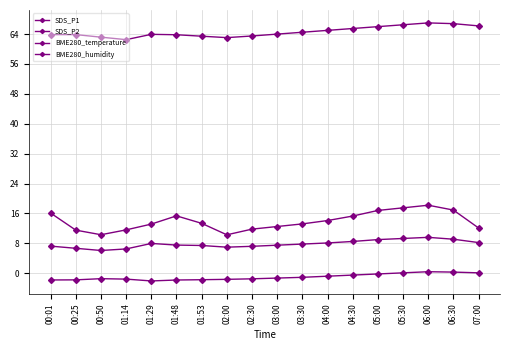

Does the chart have visible grid lines?

Yes